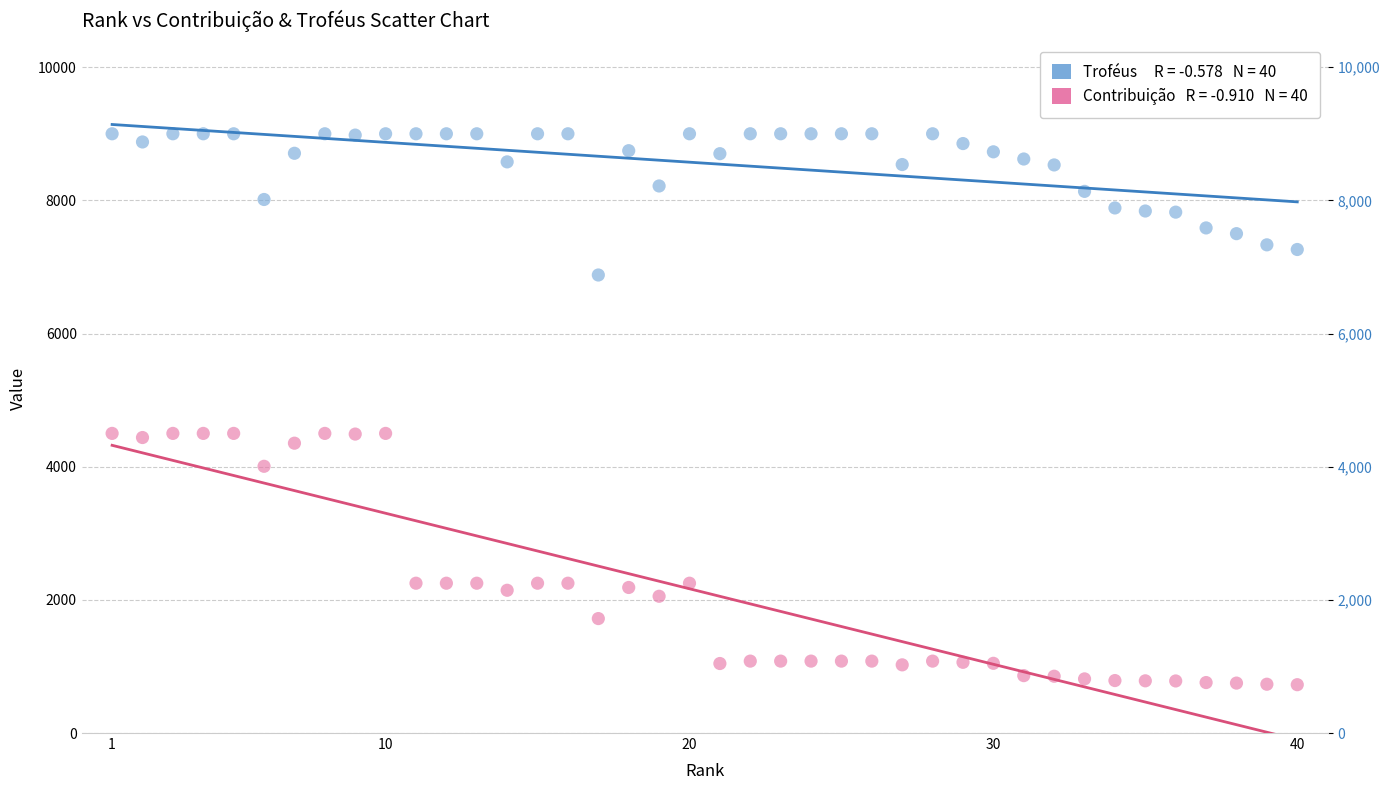

Across all data points, what is the range of X values (max minus min)?

39